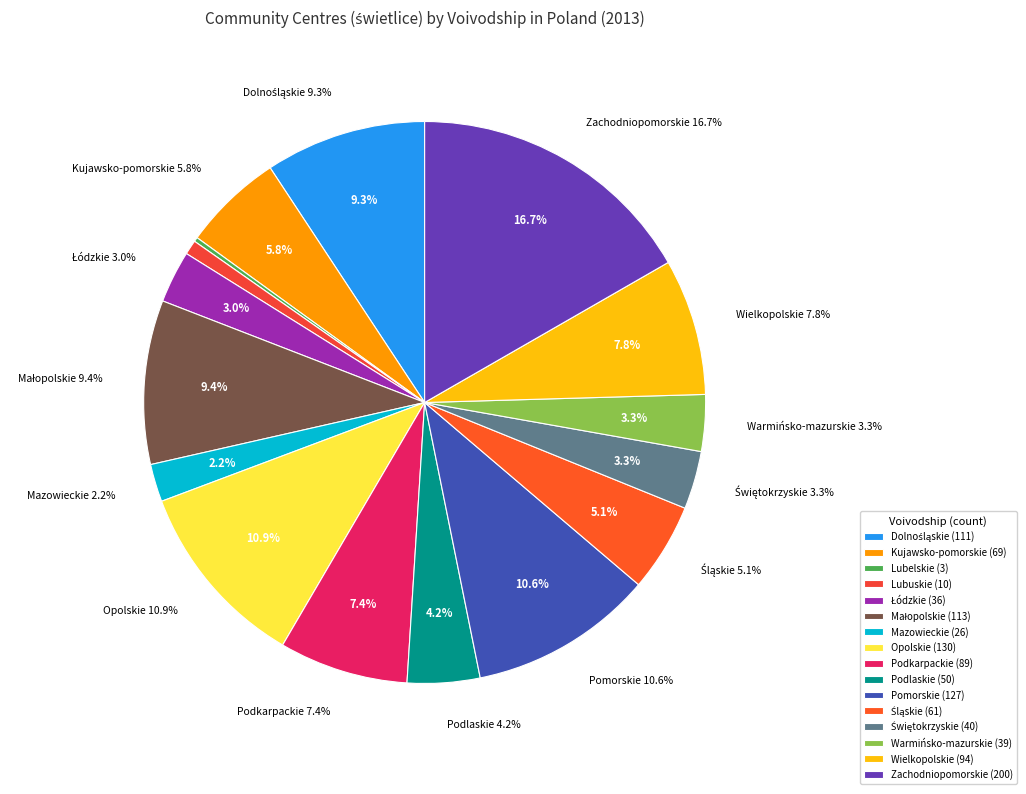

How many slices are in this pie chart?

16